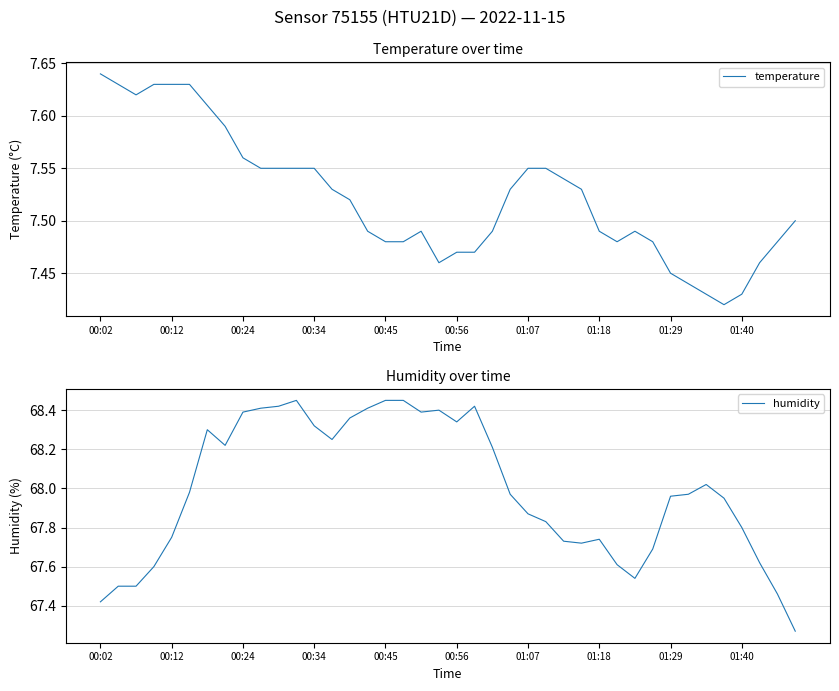

The temperature series shows 7.5 at 10. True or false?

True